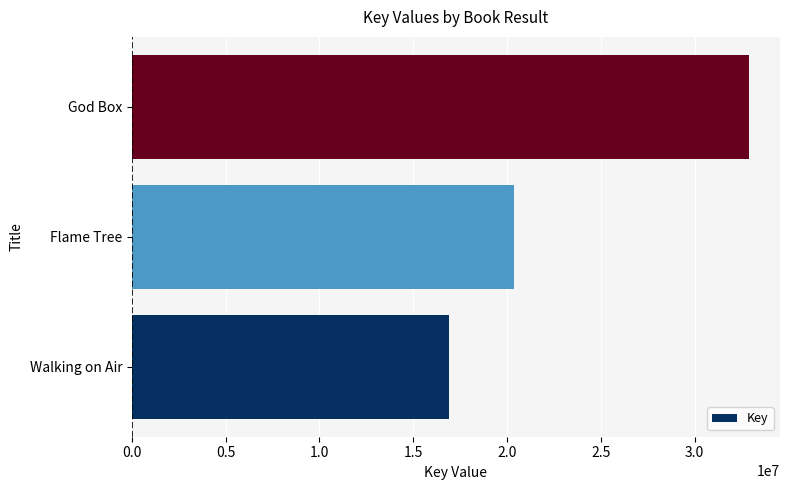

What is the smallest value displayed?

16927354